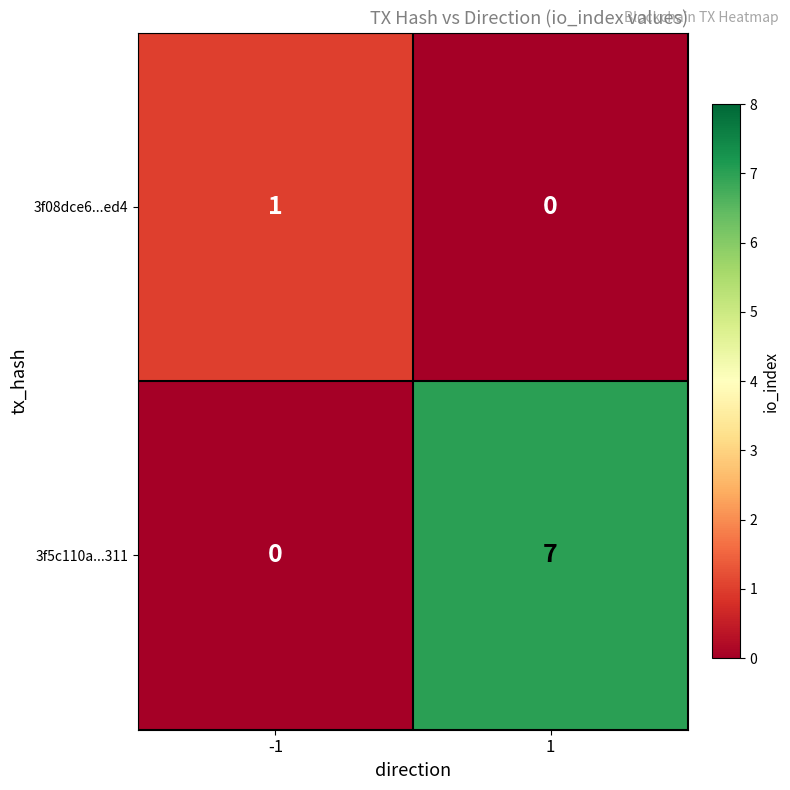

How many data points does each series have?

2